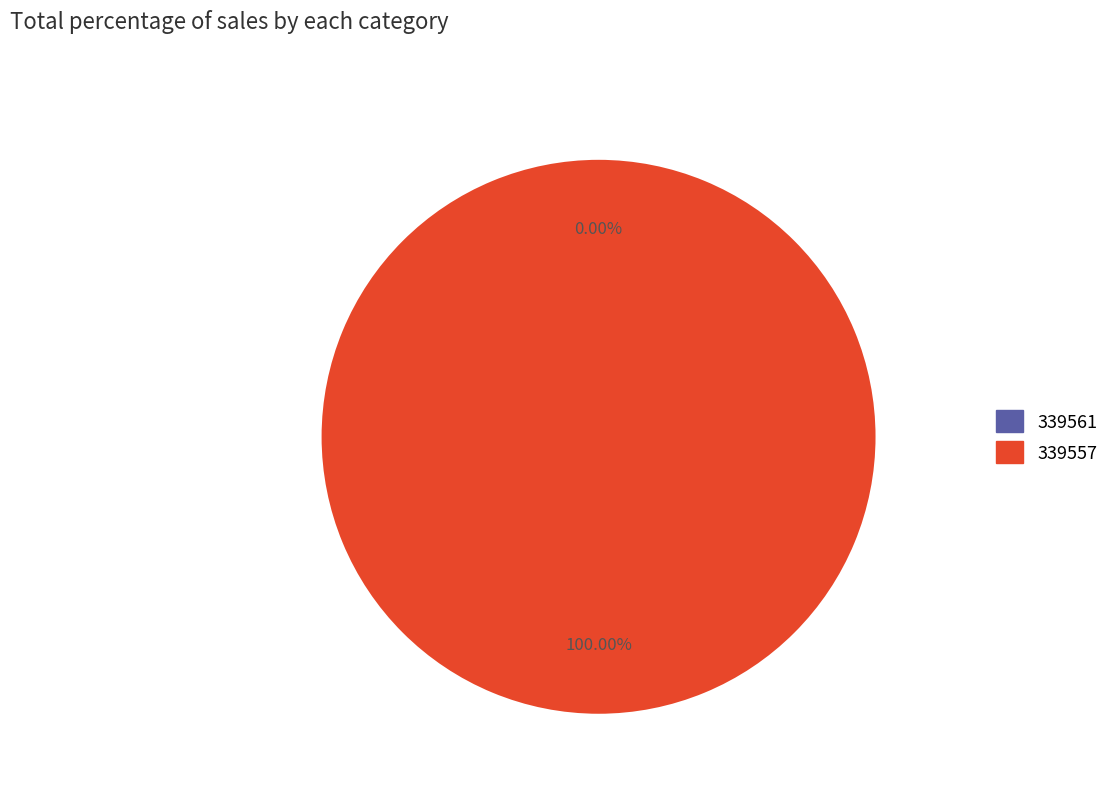

Which category has the smallest portion of the pie?

339561